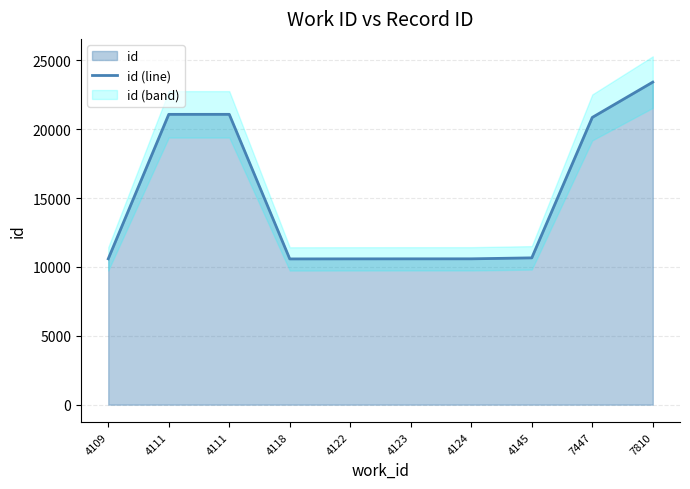

How many values exceed 10657?

4